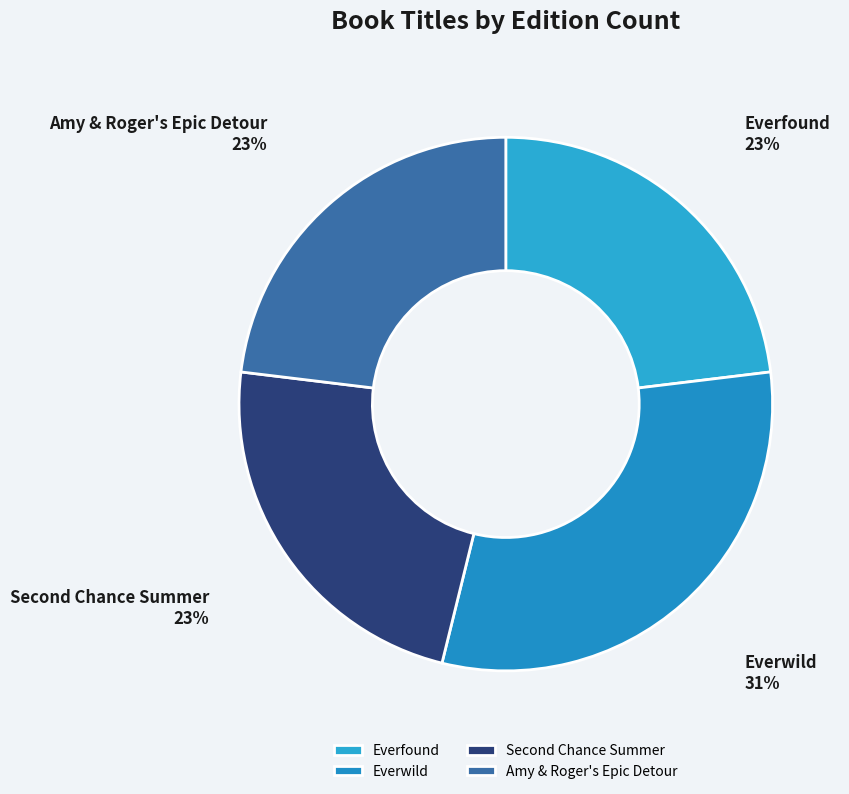

To the nearest percent, what is the combined percentage of Amy & Roger's Epic Detour and Everwild?

54%